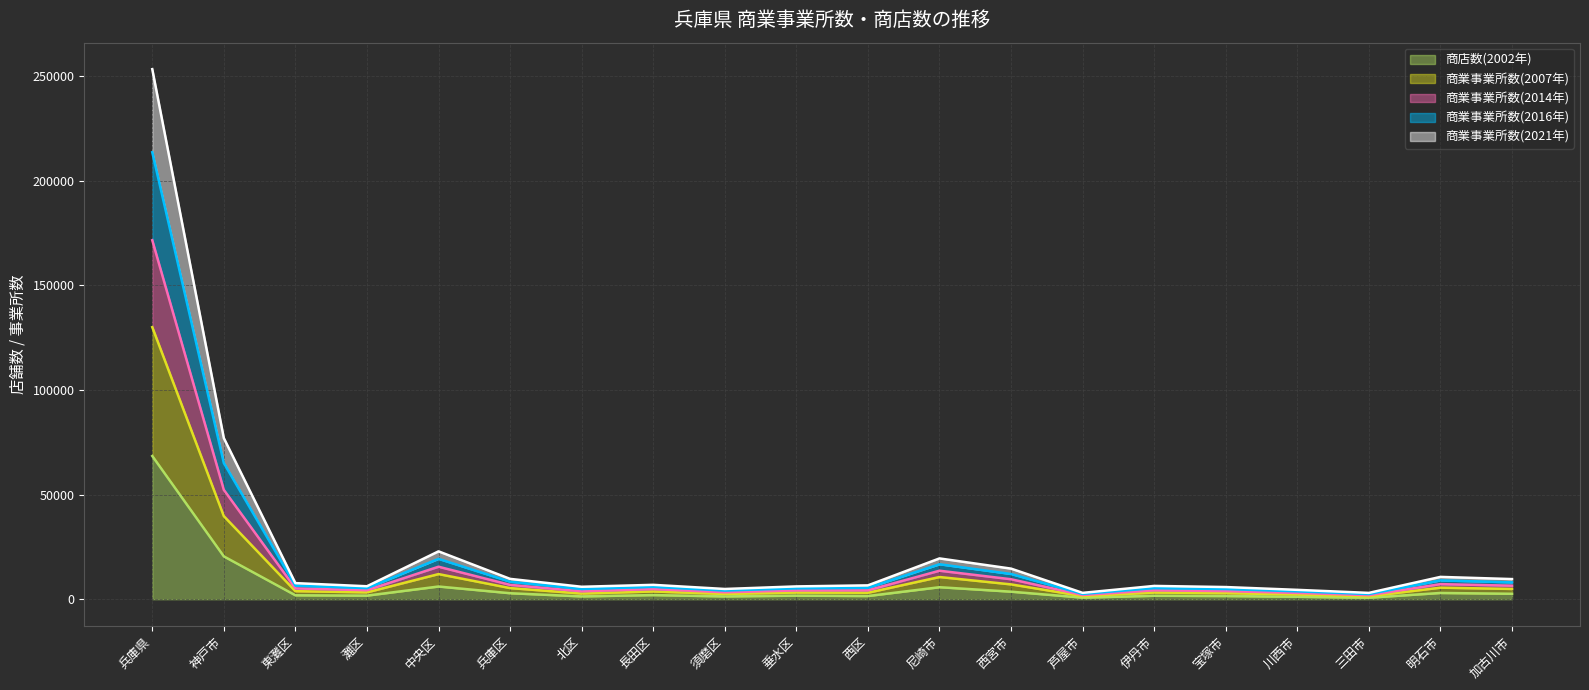

At which category does 商業事業所数(2014年) reach its first local valley?

灘区